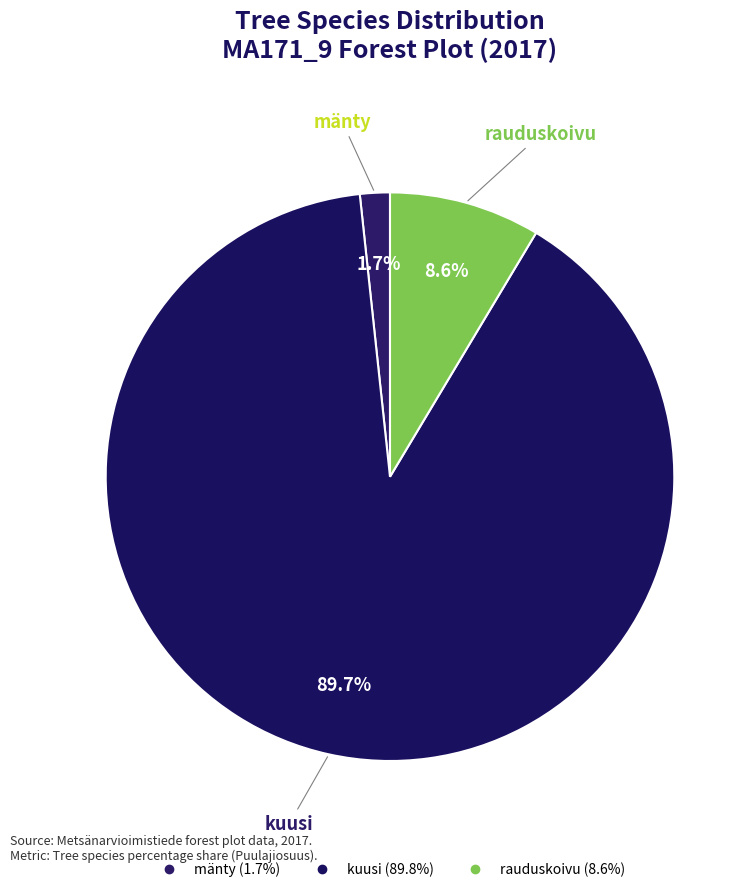

Count the number of slices in the pie.

3